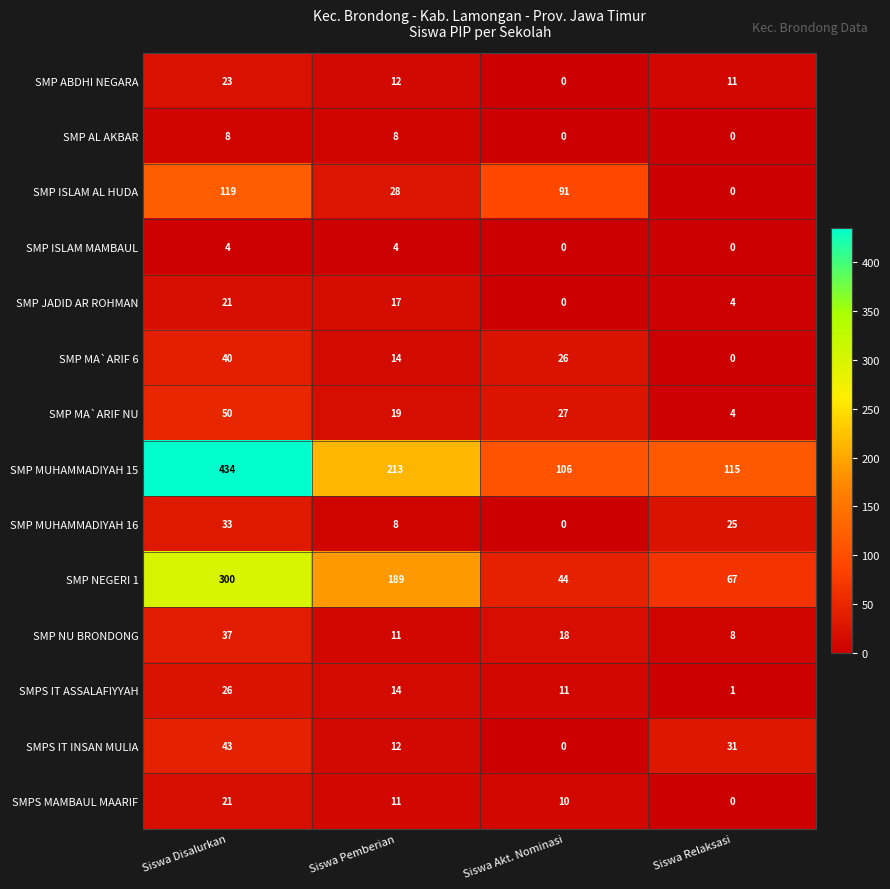

Where is SMP MUHAMMADIYAH 15 nearest to the value 270?

Siswa Pemberian